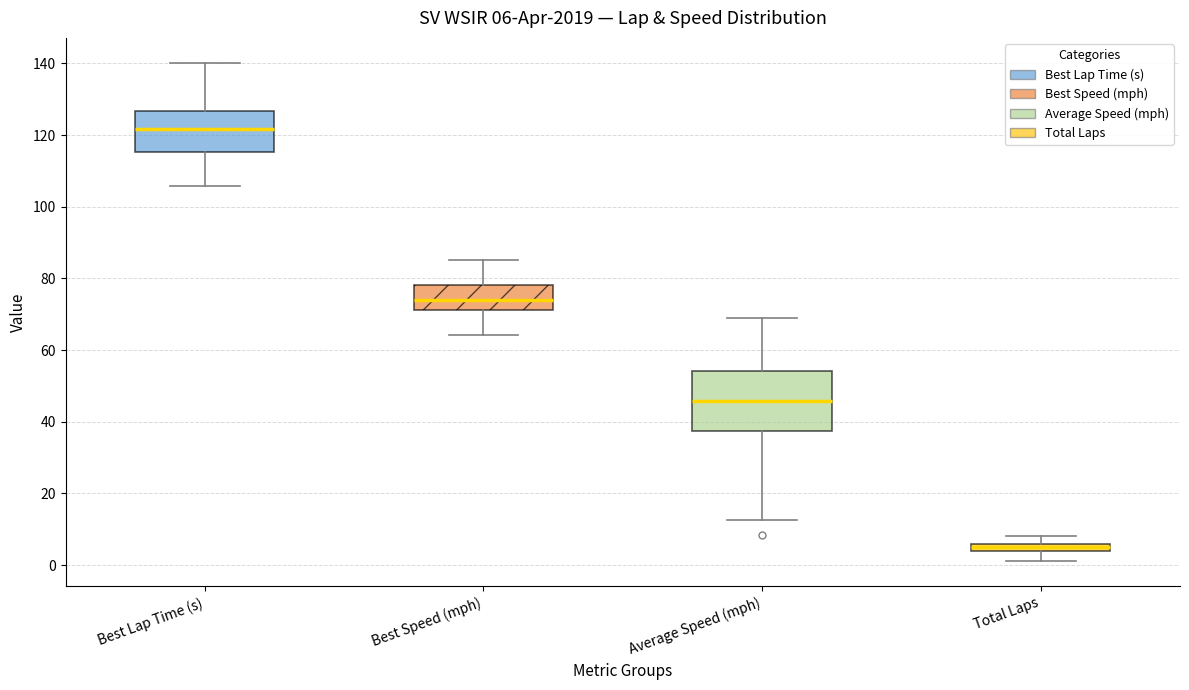

Which box's median line is the highest?

Best Lap Time (s)